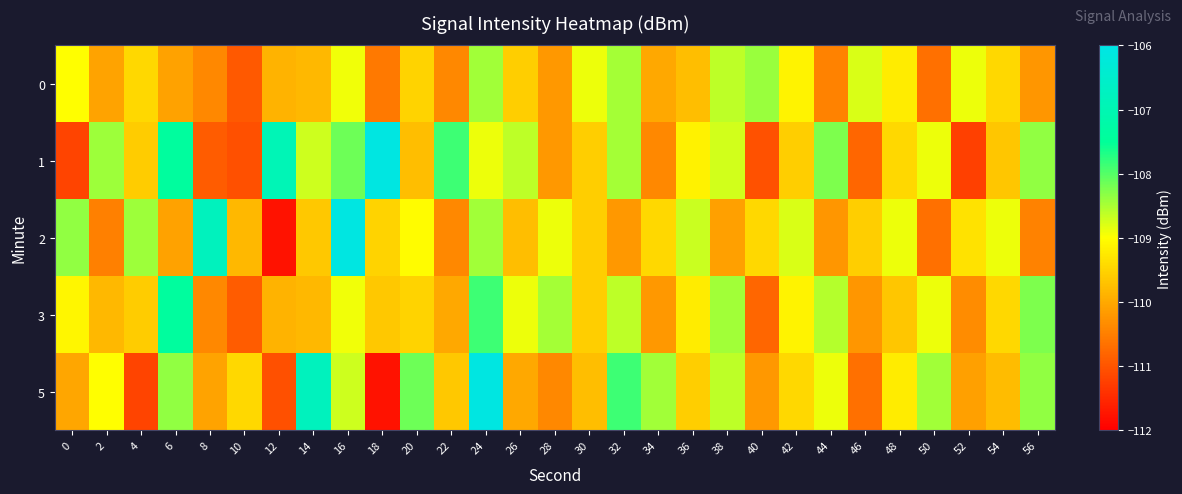

What is the total value across all series at 32?

-543.6